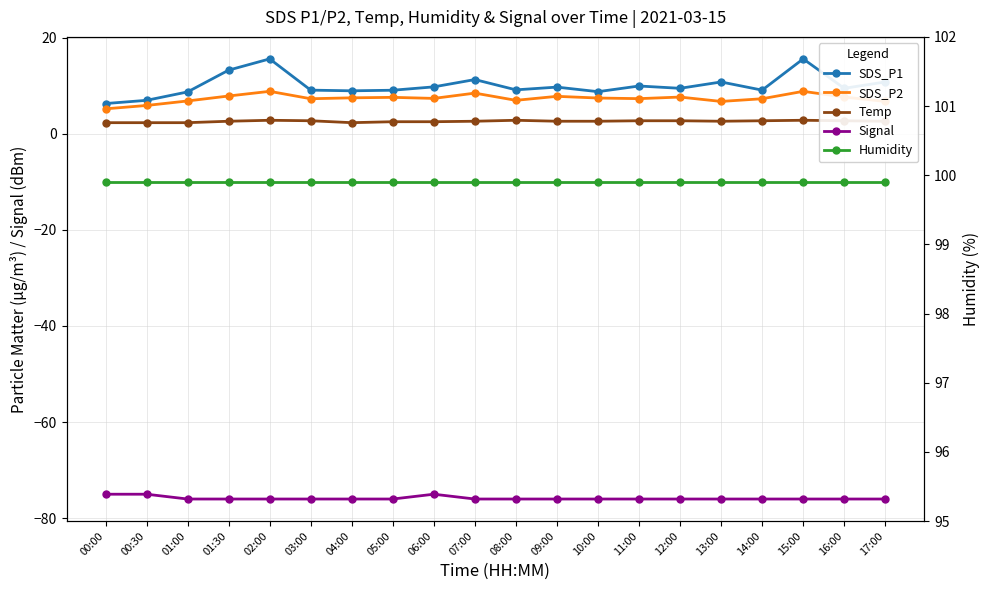

Reading left to right, what are all the values shown in this chart?

SDS_P1: 6.3	7.0	8.7	13.2	15.6	9.1	8.9	9.1	9.8	11.3	9.1	9.7	8.8	9.9	9.4	10.8	9.1	15.6	9.4	10.8
SDS_P2: 5.2	5.9	6.8	7.8	8.8	7.3	7.5	7.6	7.3	8.4	7.0	7.8	7.4	7.3	7.6	6.7	7.3	8.8	7.6	6.7
Temp: 2.3	2.3	2.3	2.6	2.8	2.7	2.3	2.5	2.5	2.6	2.8	2.6	2.6	2.7	2.7	2.6	2.7	2.8	2.7	2.6
Signal: -75.0	-75.0	-76.0	-76.0	-76.0	-76.0	-76.0	-76.0	-75.0	-76.0	-76.0	-76.0	-76.0	-76.0	-76.0	-76.0	-76.0	-76.0	-76.0	-76.0
Humidity: 99.9	99.9	99.9	99.9	99.9	99.9	99.9	99.9	99.9	99.9	99.9	99.9	99.9	99.9	99.9	99.9	99.9	99.9	99.9	99.9